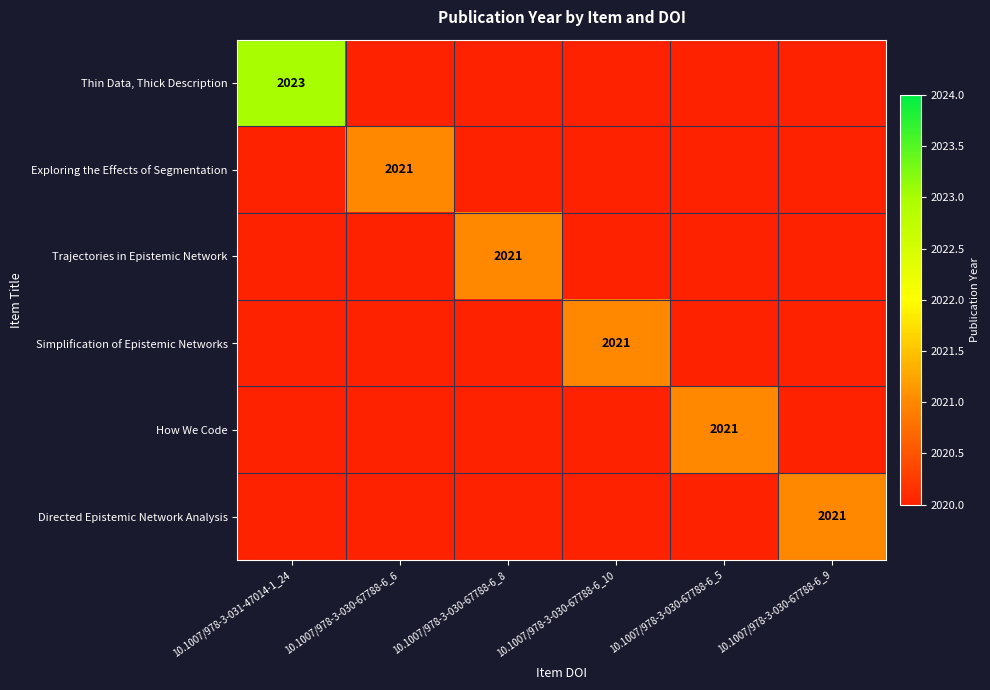

What is the total value across all series at 10.1007/978-3-030-67788-6_8?

12121